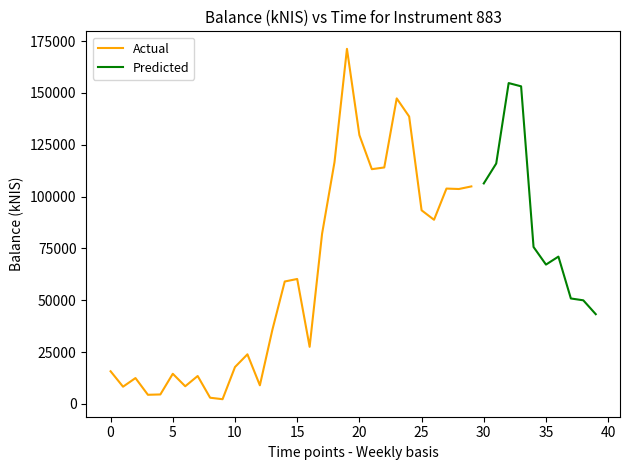

Does the chart display data point markers on the line(s)?

No